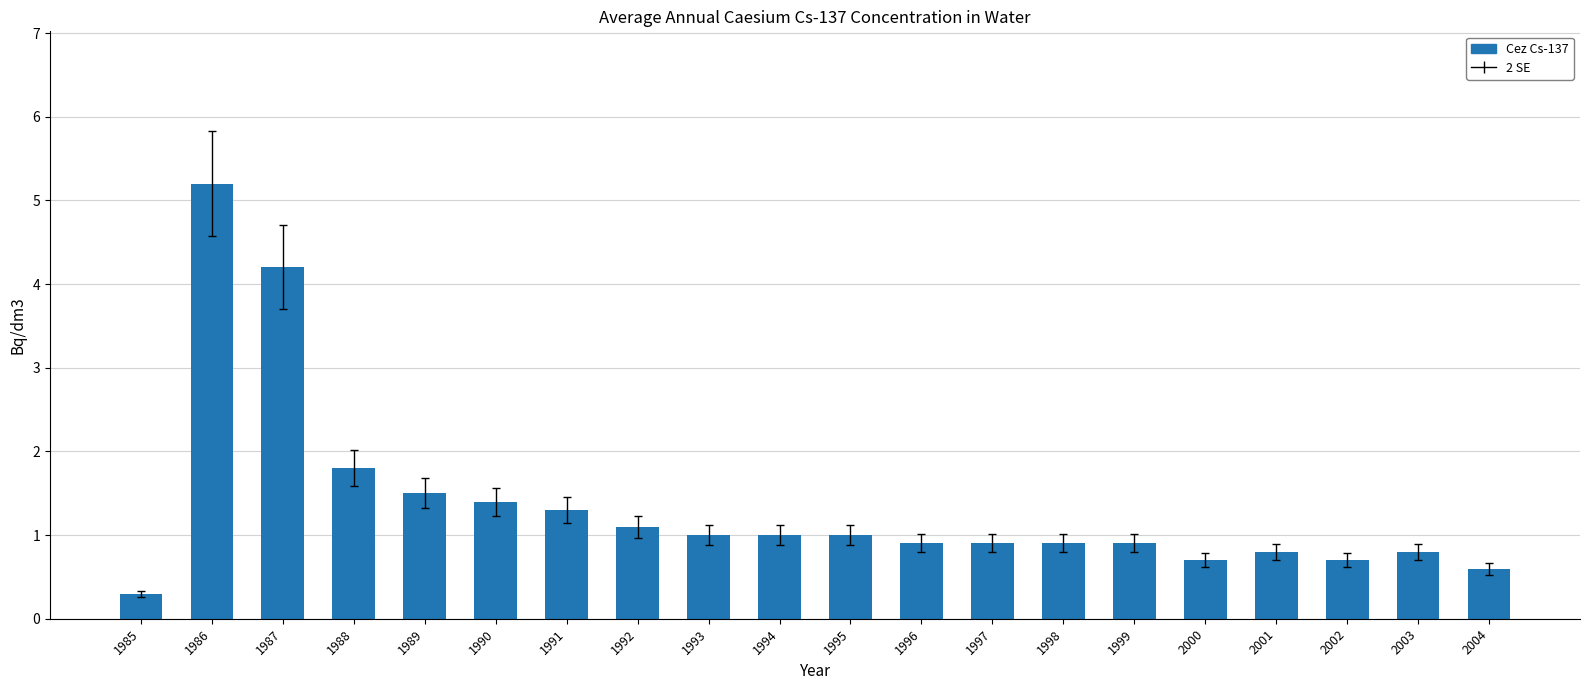

What is the value of the 4th bar from the left?

1.8